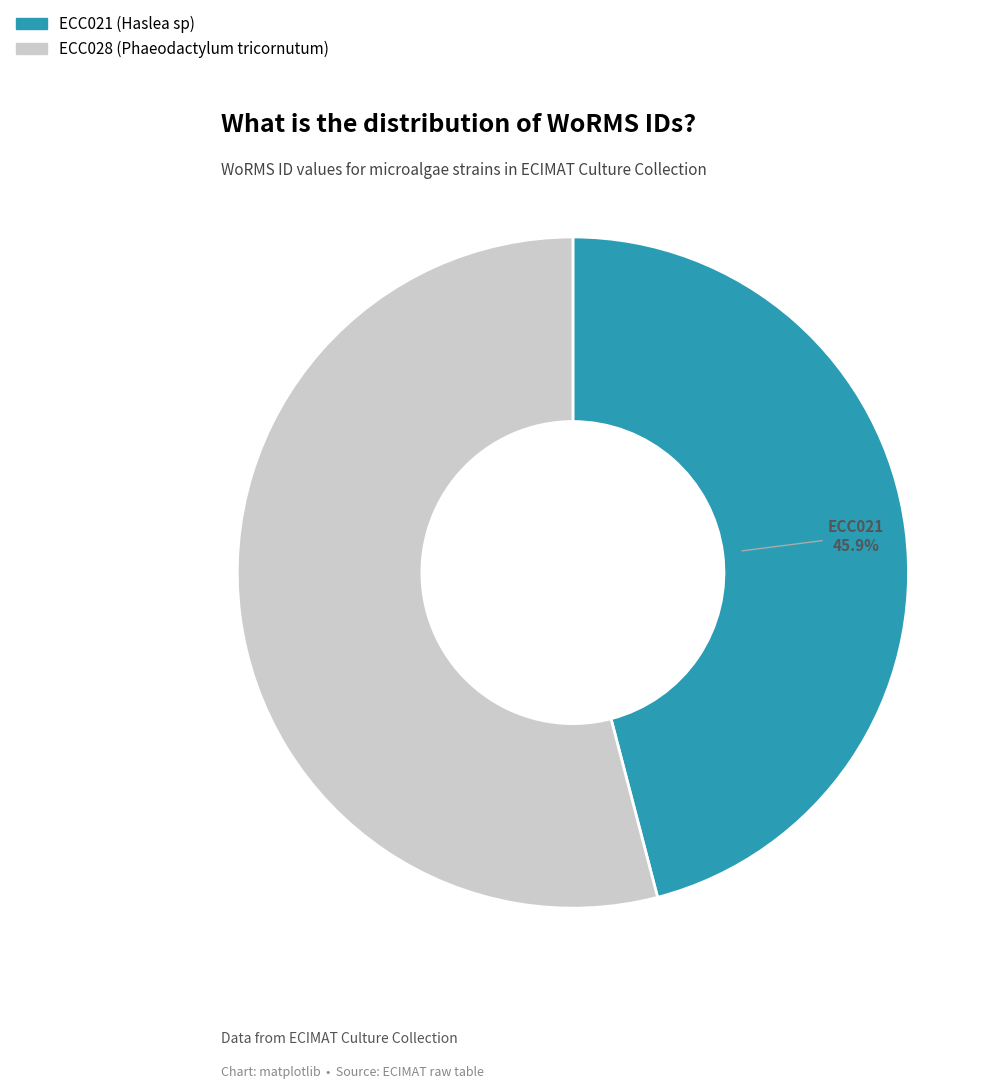

Is the sum of ECC028 and ECC021 greater than half?

Yes